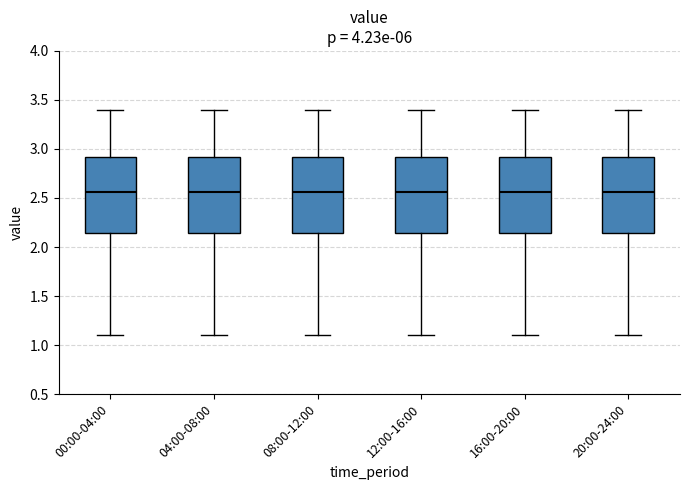

Reading left to right, transcribe this box plot: for each box, give where its median line is, the range the box spans, and where its two whiskers end, as read against the y-axis. The values are not printed on the chart, so give them approximately, as read against the axis.

00:00-04:00: median 2.55, box 2.15 to 2.90, whiskers 1.10 to 3.40
04:00-08:00: median 2.55, box 2.15 to 2.90, whiskers 1.10 to 3.40
08:00-12:00: median 2.55, box 2.15 to 2.90, whiskers 1.10 to 3.40
12:00-16:00: median 2.55, box 2.15 to 2.90, whiskers 1.10 to 3.40
16:00-20:00: median 2.55, box 2.15 to 2.90, whiskers 1.10 to 3.40
20:00-24:00: median 2.55, box 2.15 to 2.90, whiskers 1.10 to 3.40